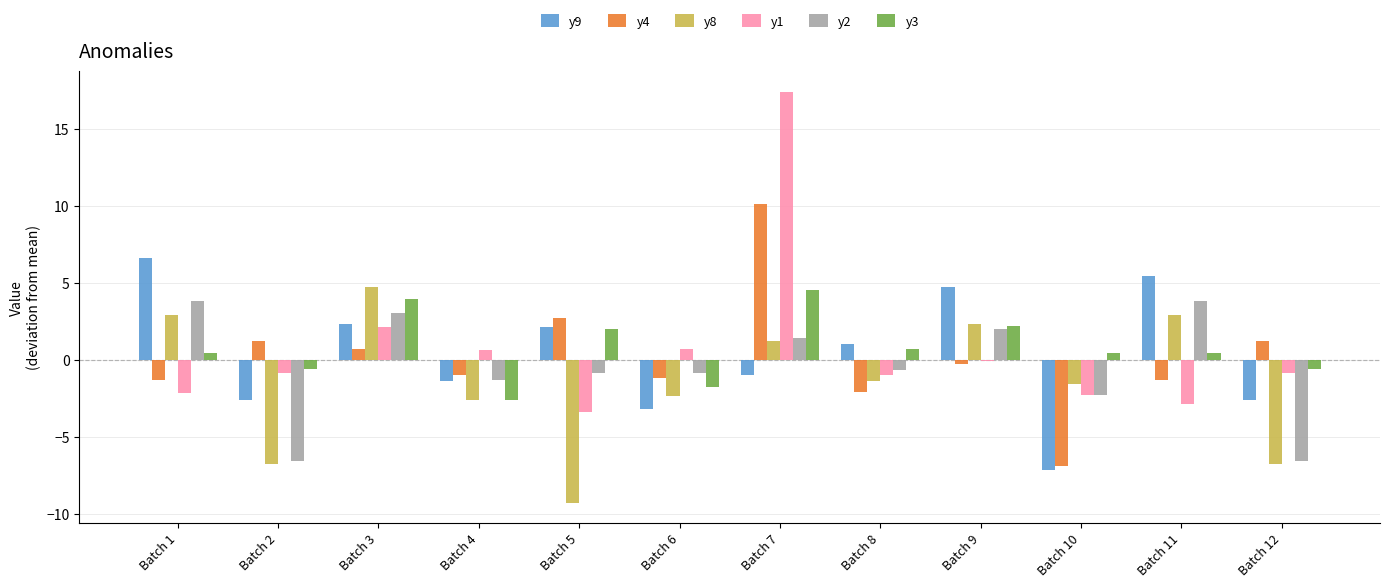

Is the value of y1 at Batch 11 greater than the value of y4 at Batch 4?

No